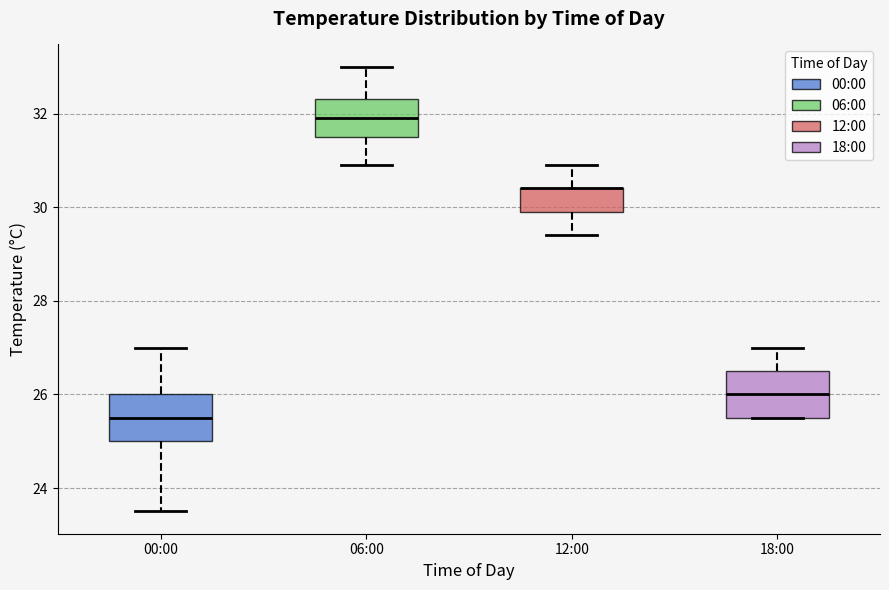

Where does the lower whisker of the box for 12:00 end on the y-axis? The values are not printed on the chart, so give them approximately, as read against the axis.

29.4